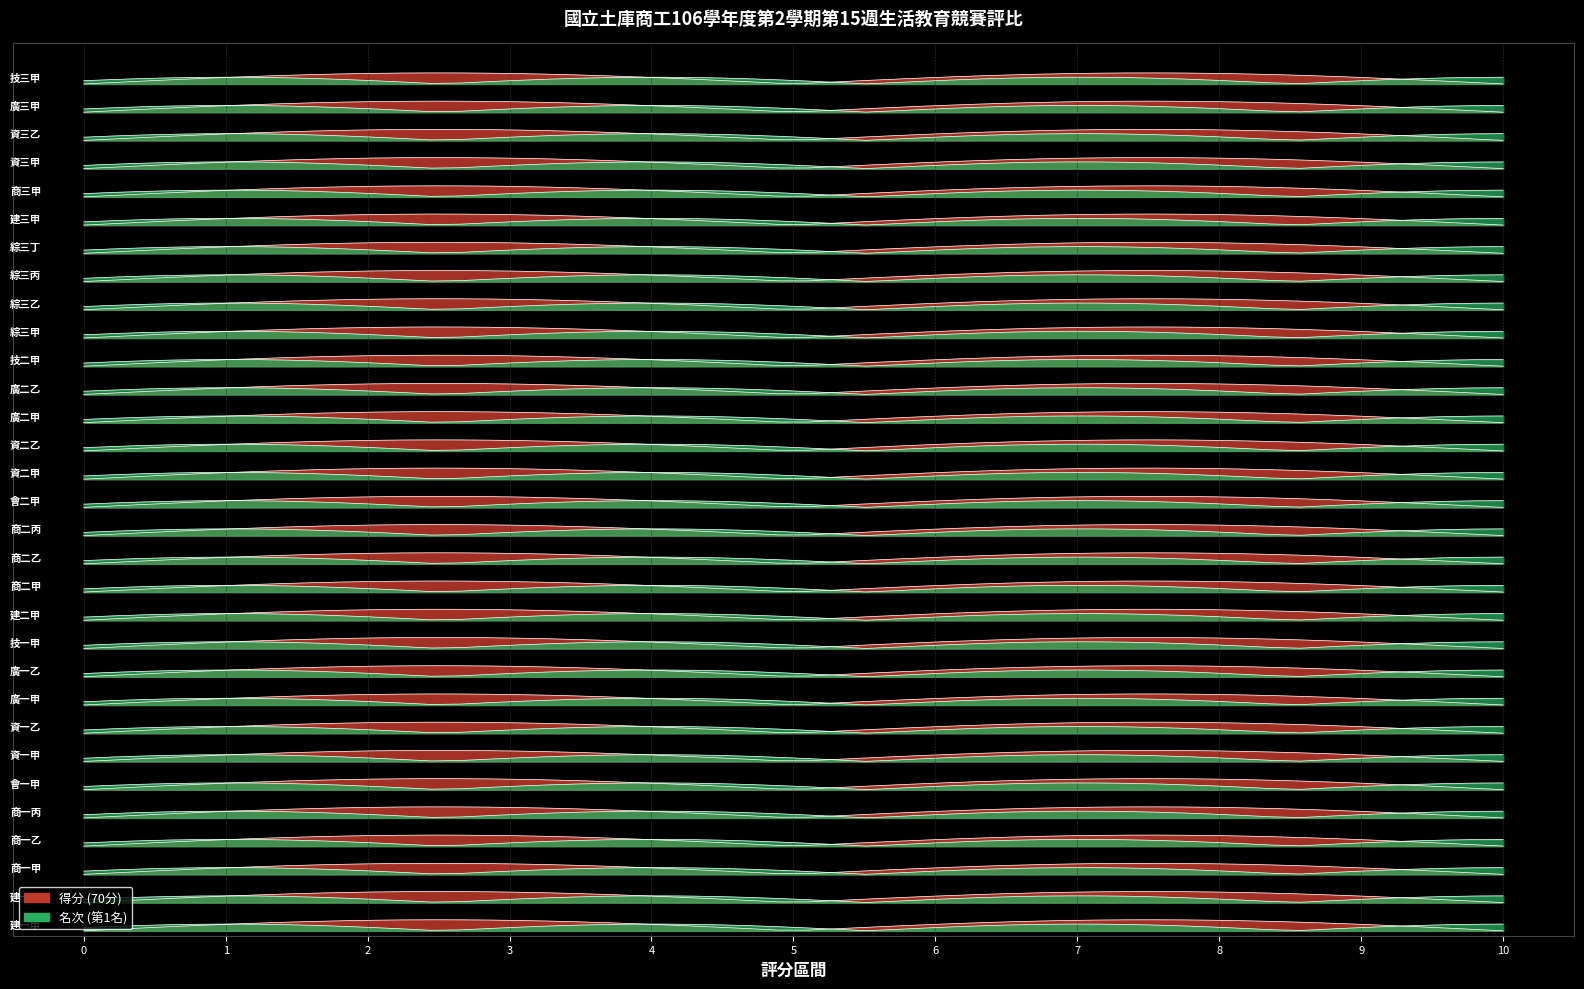

Reading left to right, what are all the values shown in this chart?

得分: 70	70	70	70	70	70	70	70	70	70	70	70	70	70	70	70	70	70	70	70	70	70	70	70	70	70	70	70	70	70	70
名次: 1	1	1	1	1	1	1	1	1	1	1	1	1	1	1	1	1	1	1	1	1	1	1	1	1	1	1	1	1	1	1